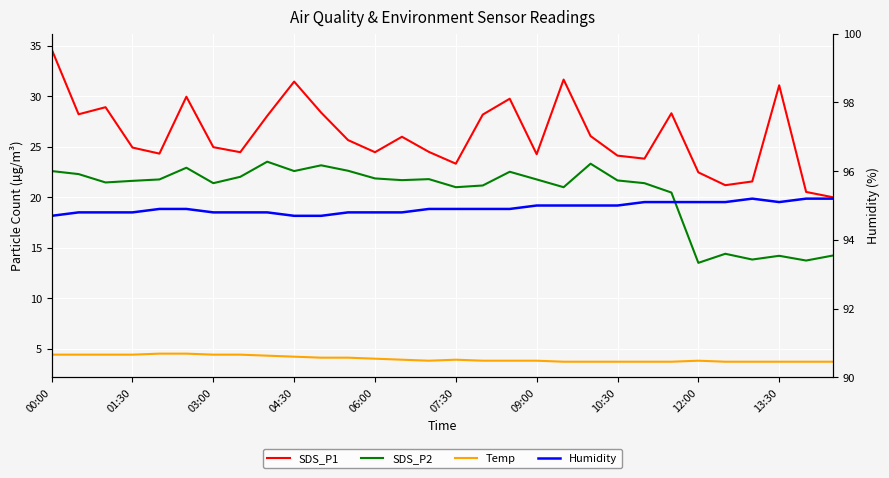

What are all the series names shown in the legend?

SDS_P1, SDS_P2, Temp, Humidity